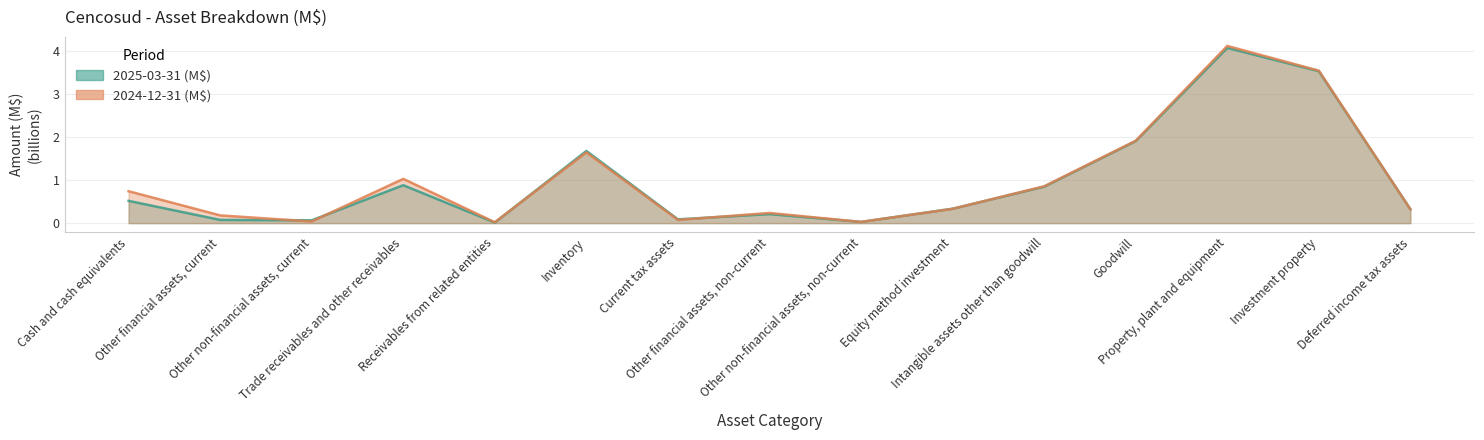

Where is the first local minimum for 2024-12-31 (M$)?

Other non-financial assets, current